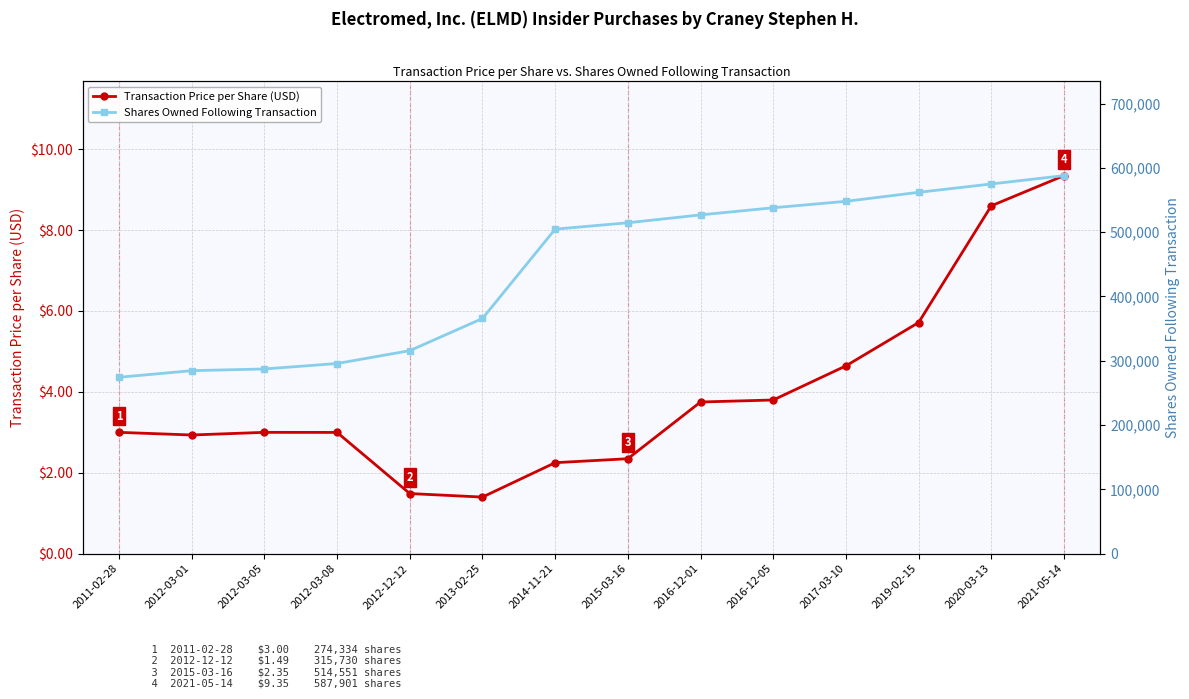

Rank the series by their maximum value, from lowest to highest.

Transaction Price per Share (USD), Shares Owned Following Transaction